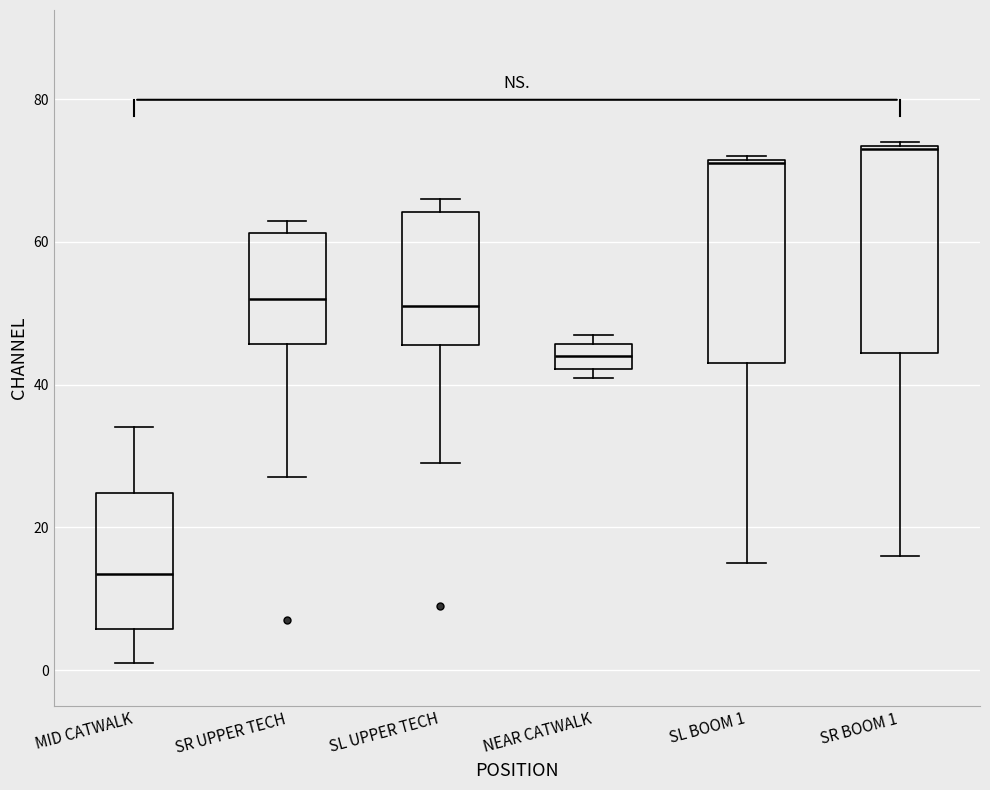

Reading left to right, transcribe this box plot: for each box, give where its median line is, the range the box spans, and where its two whiskers end, as read against the y-axis. The values are not printed on the chart, so give them approximately, as read against the axis.

MID CATWALK: median 14, box 6 to 24, whiskers 2 to 34
SR UPPER TECH: median 52, box 46 to 62, whiskers 28 to 64
SL UPPER TECH: median 52, box 46 to 64, whiskers 30 to 66
NEAR CATWALK: median 44, box 42 to 46, whiskers 42 (just below the box's lower edge) to 48
SL BOOM 1: median 72, box 44 to 72, whiskers 16 to 72
SR BOOM 1: median 74, box 44 to 74, whiskers 16 to 74